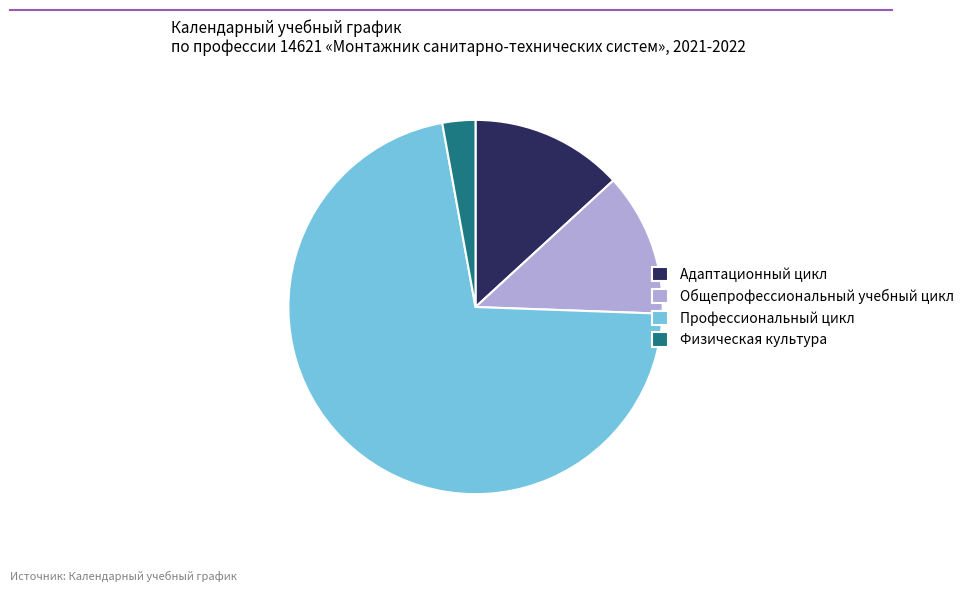

Rank the categories by value from highest to lowest.

Профессиональный цикл, Адаптационный цикл, Общепрофессиональный учебный цикл, Физическая культура